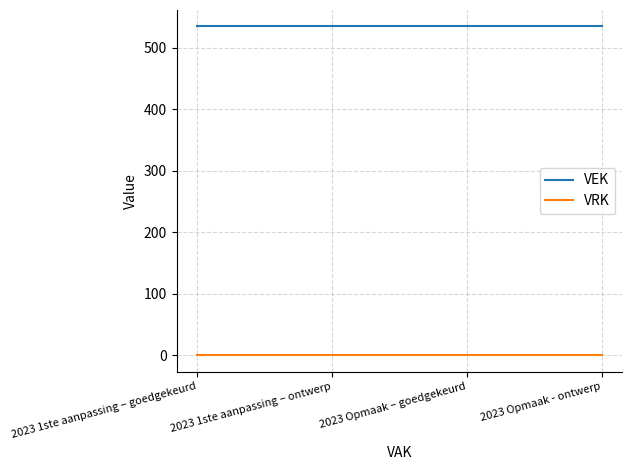

At how many categories does at least one series exceed 183?

4